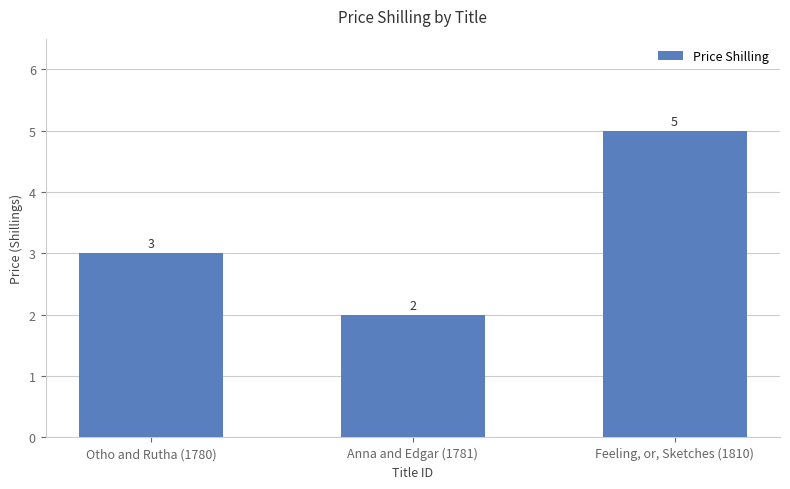

The value at Anna and Edgar (1781) is 2. True or false?

True